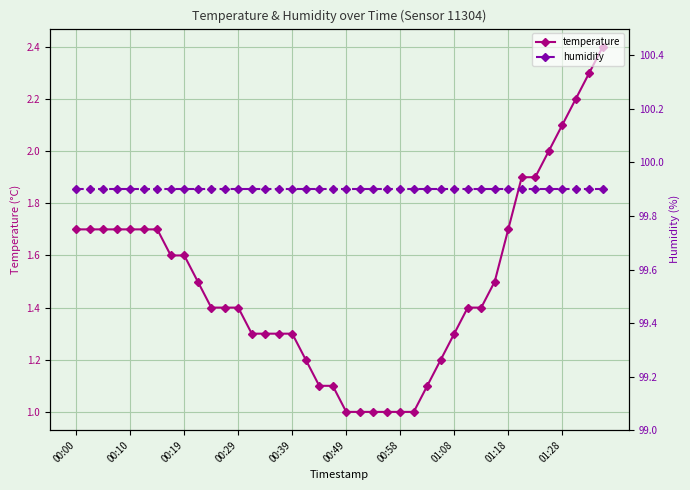

True or false: humidity has more than 2 interior local peaks.

False